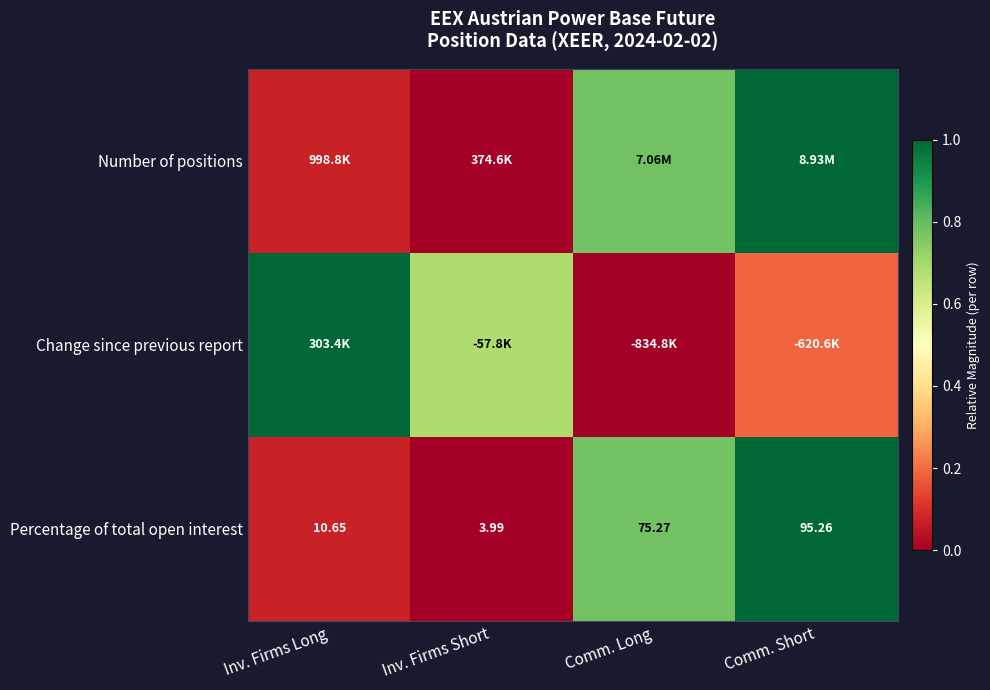

Where does the Percentage of total open interest series first go above 75?

Comm. Long